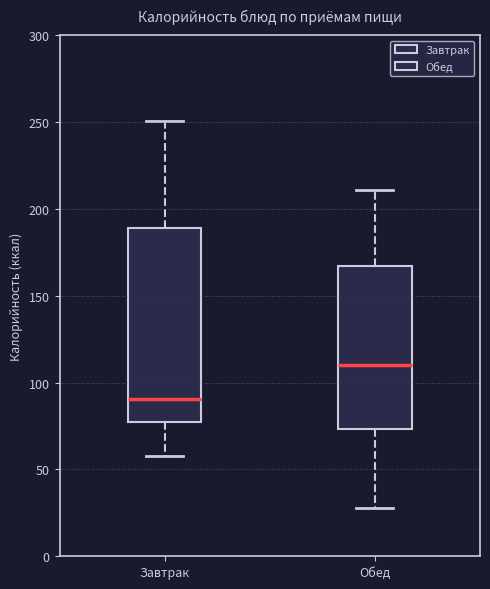

Where does the upper whisker of the box for Завтрак end on the y-axis? The values are not printed on the chart, so give them approximately, as read against the axis.

250